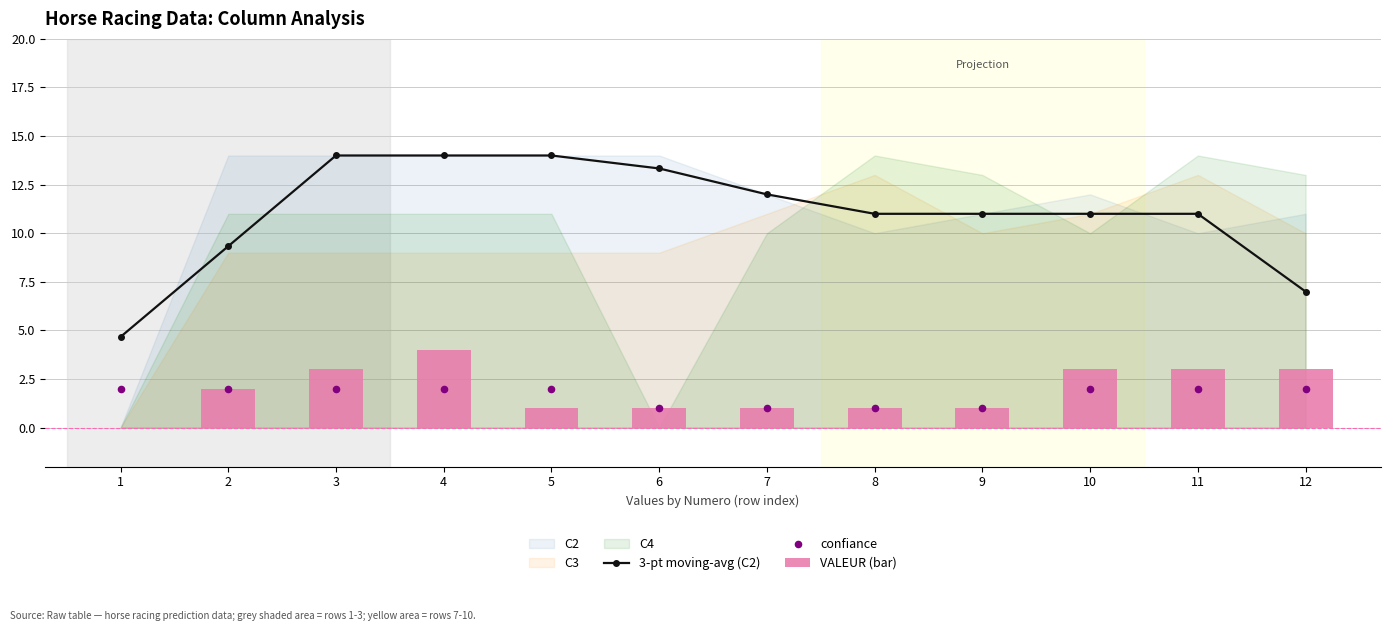

Which series reaches the maximum Y coordinate?

3-pt moving-avg (C2)